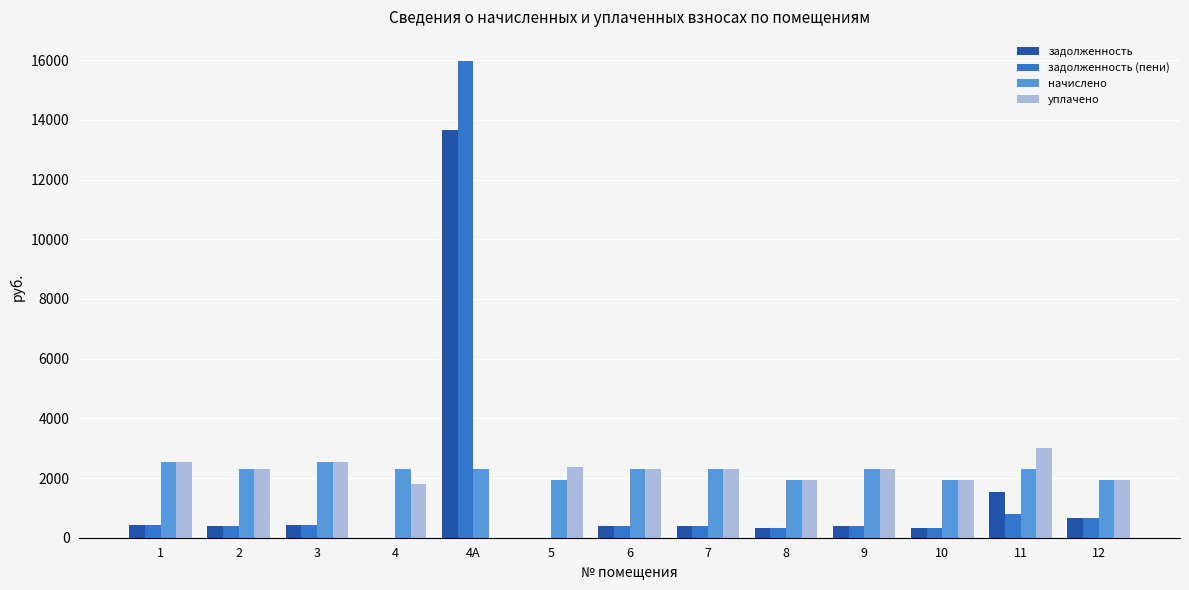

What is the highest value of the начислено series?

2544.4